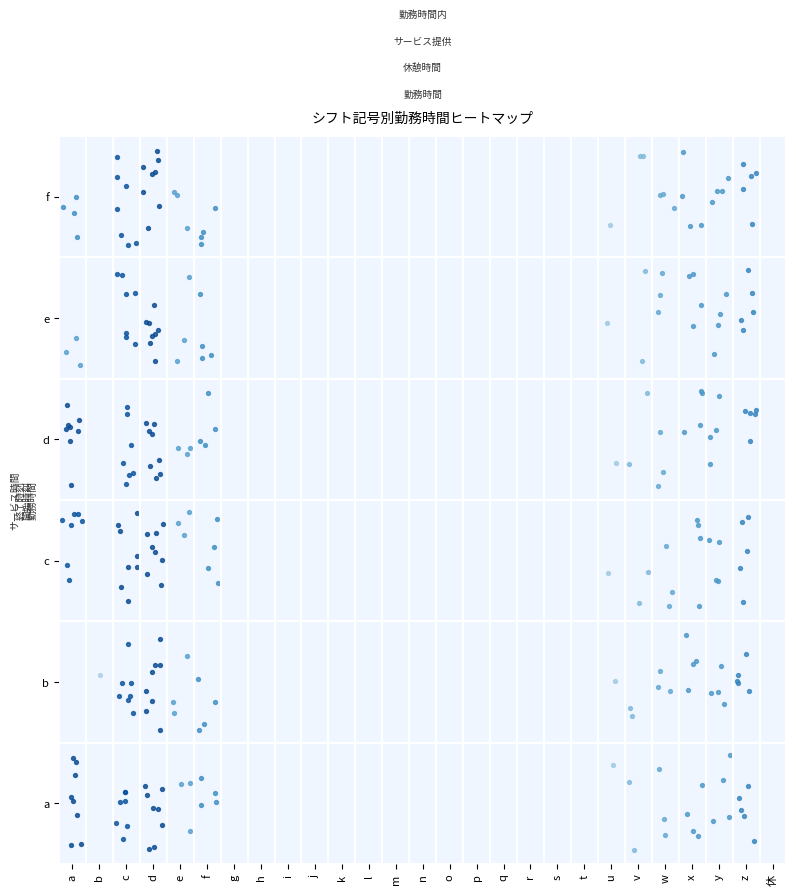

Rank the series at q from lowest to highest value.

a, b, c, d, e, f